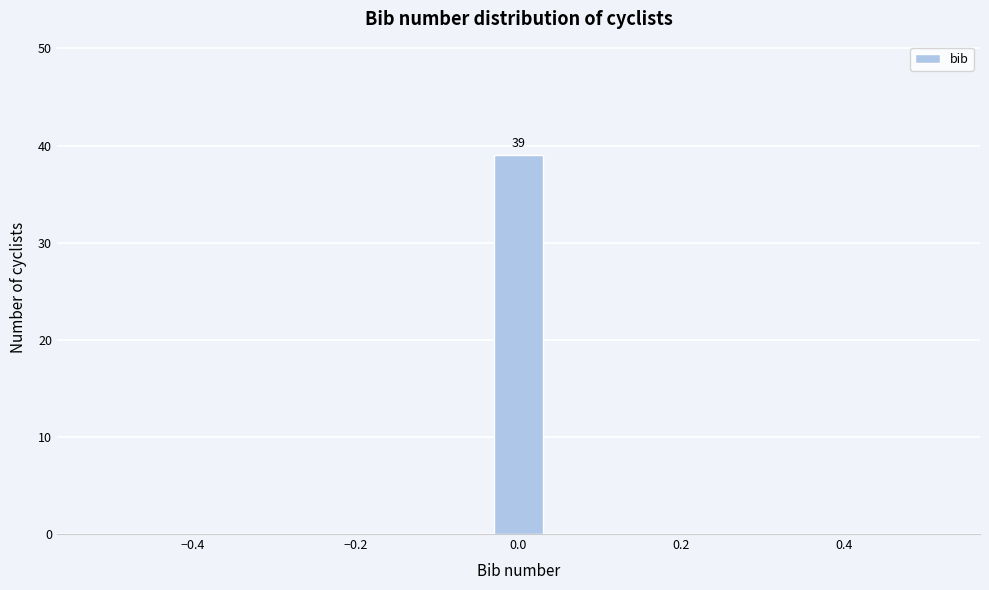

Read against the x-axis, roughly where is the centre of the tallest bar?

0.00